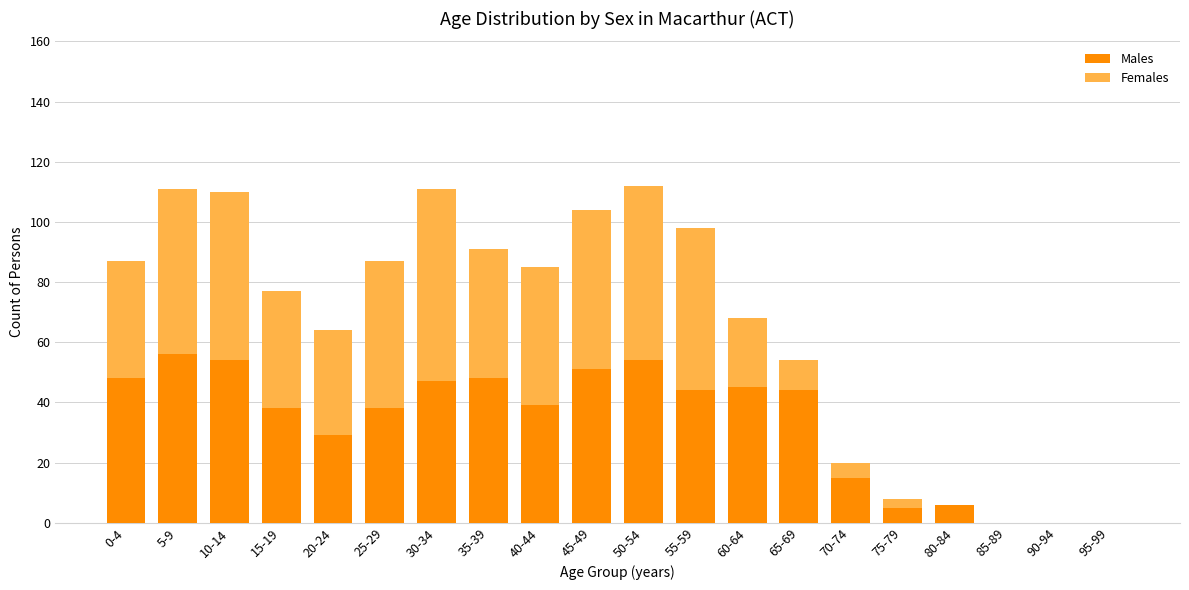

How many distinct data groups are displayed?

2